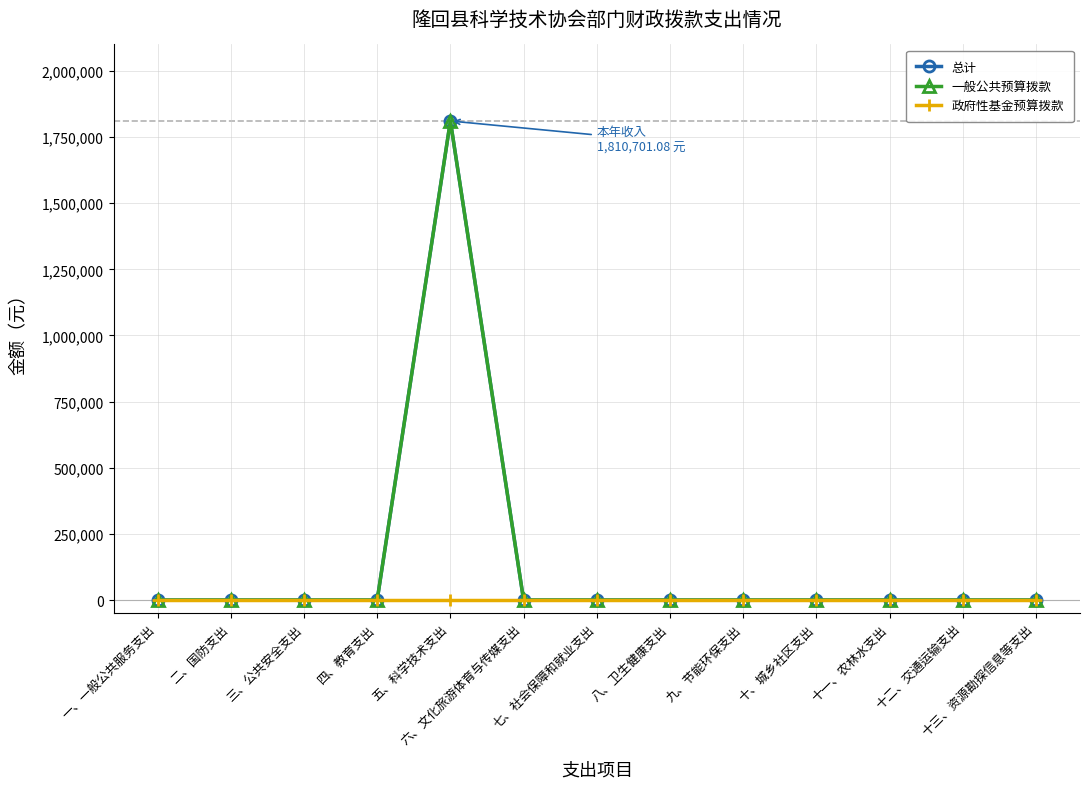

At which label does 政府性基金预算拨款 reach its minimum?

一、一般公共服务支出